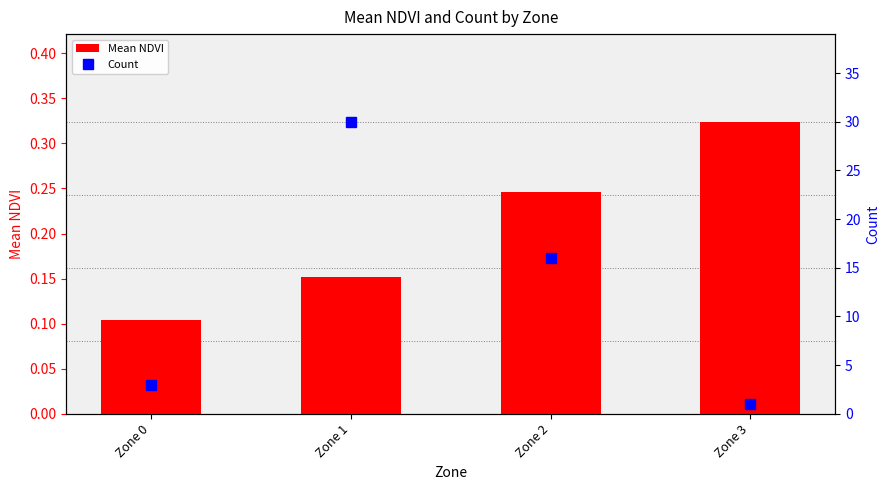

Which series changed the most between Zone 2 and Zone 3?

Count